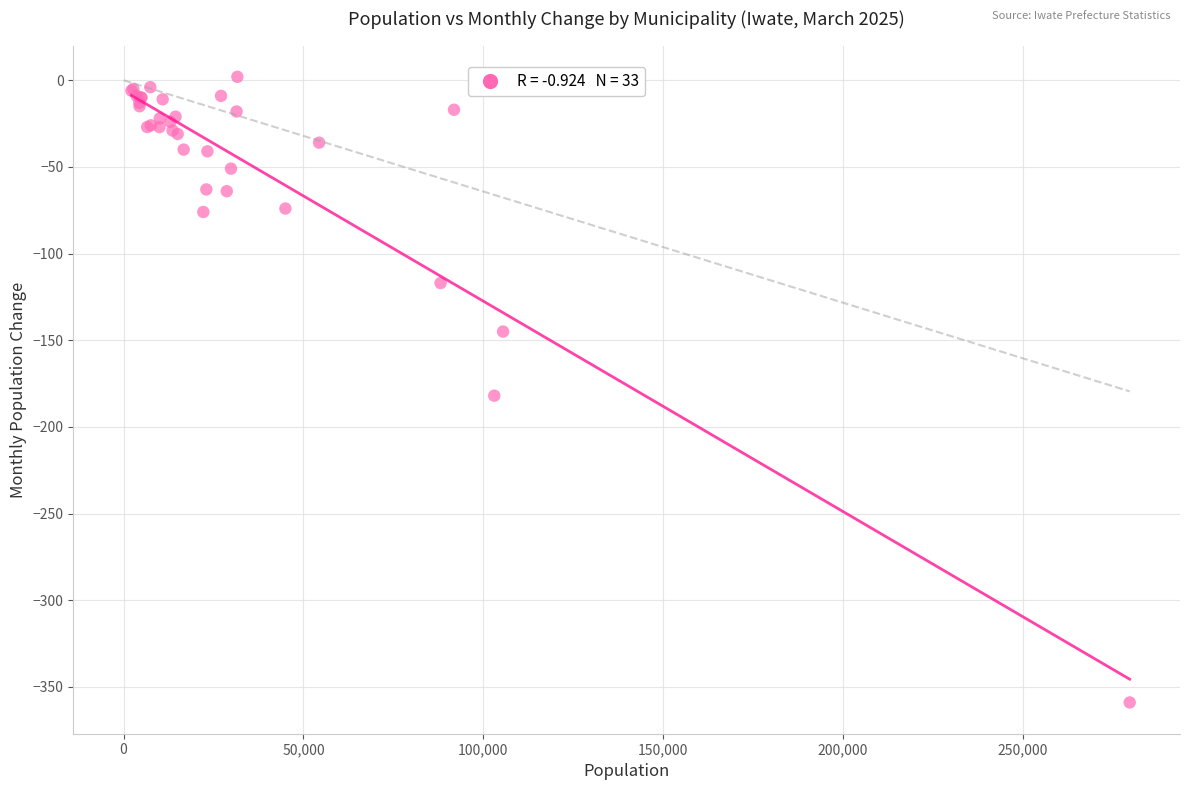

What Y value in the scatter plot is closest to -178?

-182